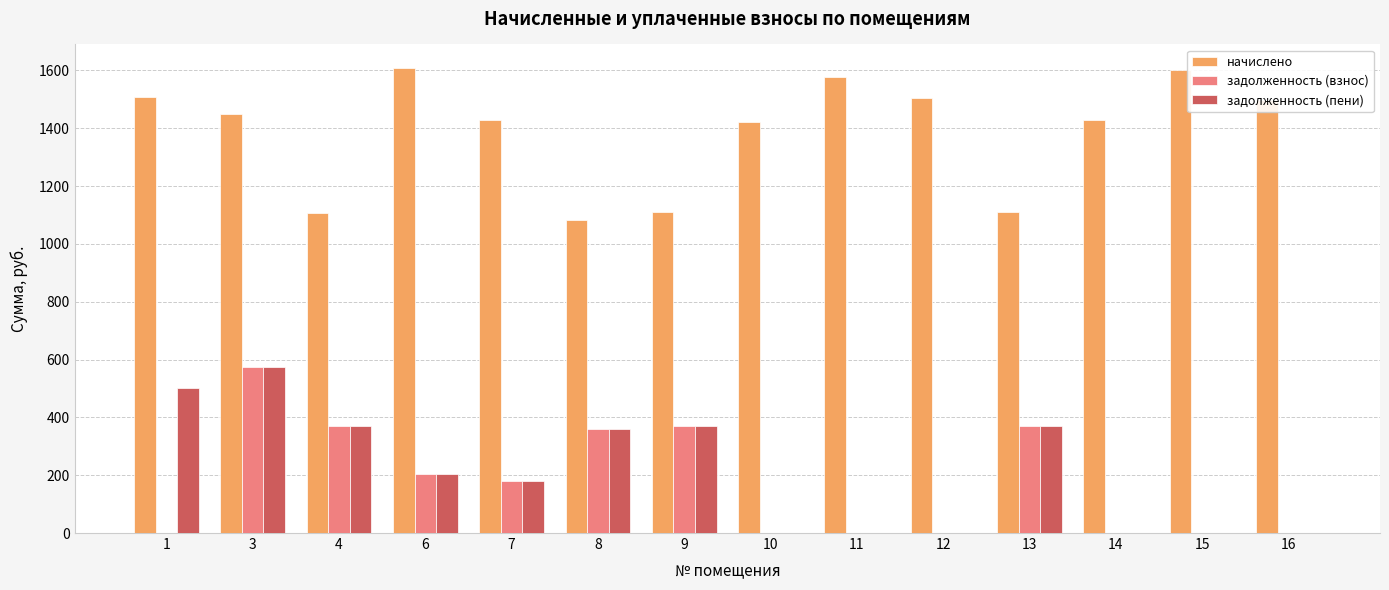

At which category is the sum across all series the highest?

3